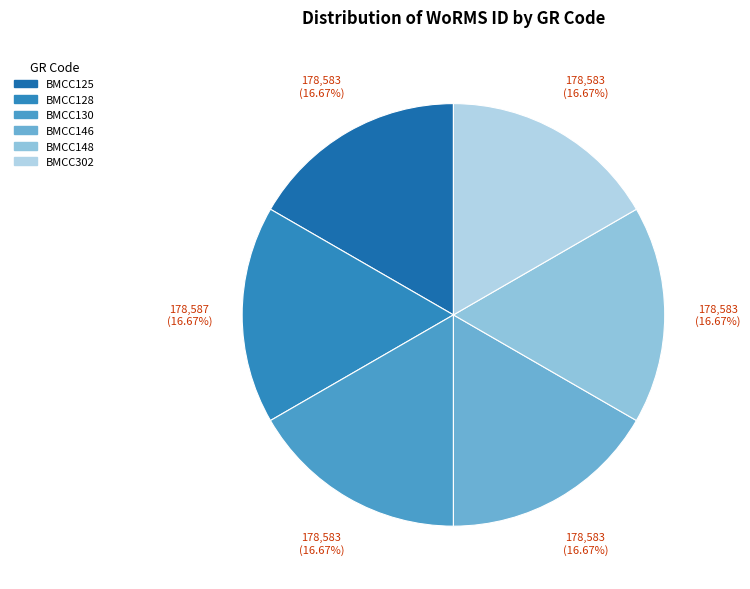

To the nearest percent, what is the combined percentage of BMCC130 and BMCC302?

33%